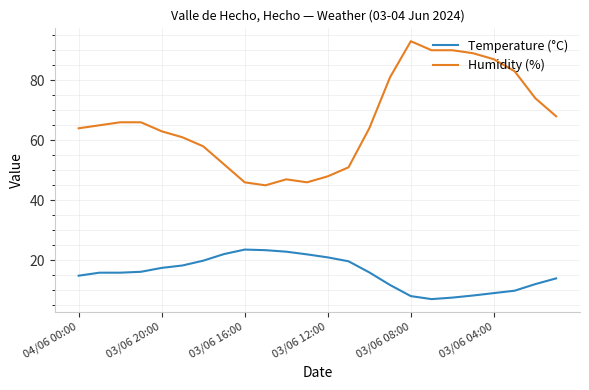

True or false: Temperature (°C) and Humidity (%) intersect in this chart.

False